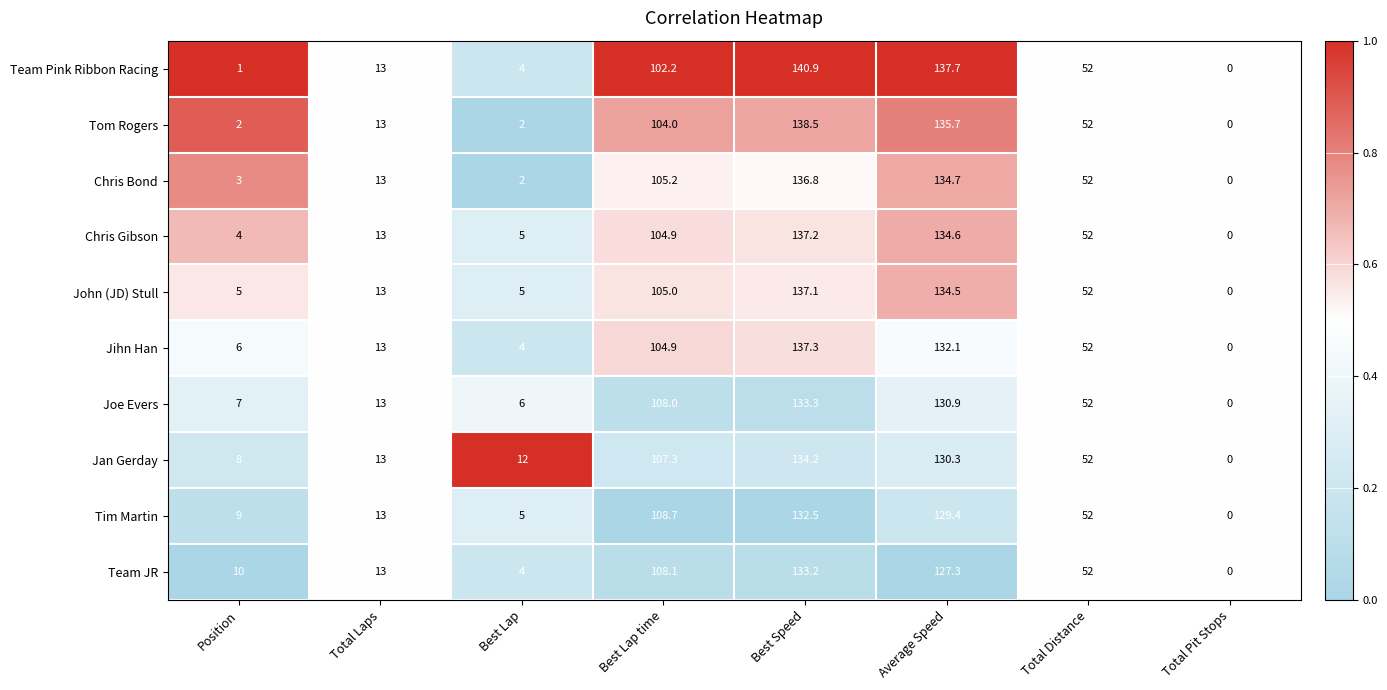

The value of Chris Gibson at Position is 1.3. True or false?

False